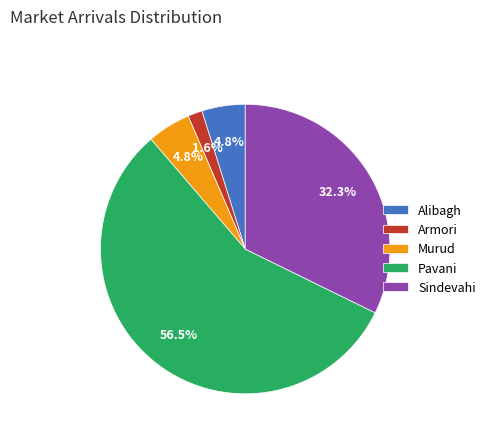

What percentage is the Murud slice, to the nearest percent?

5%